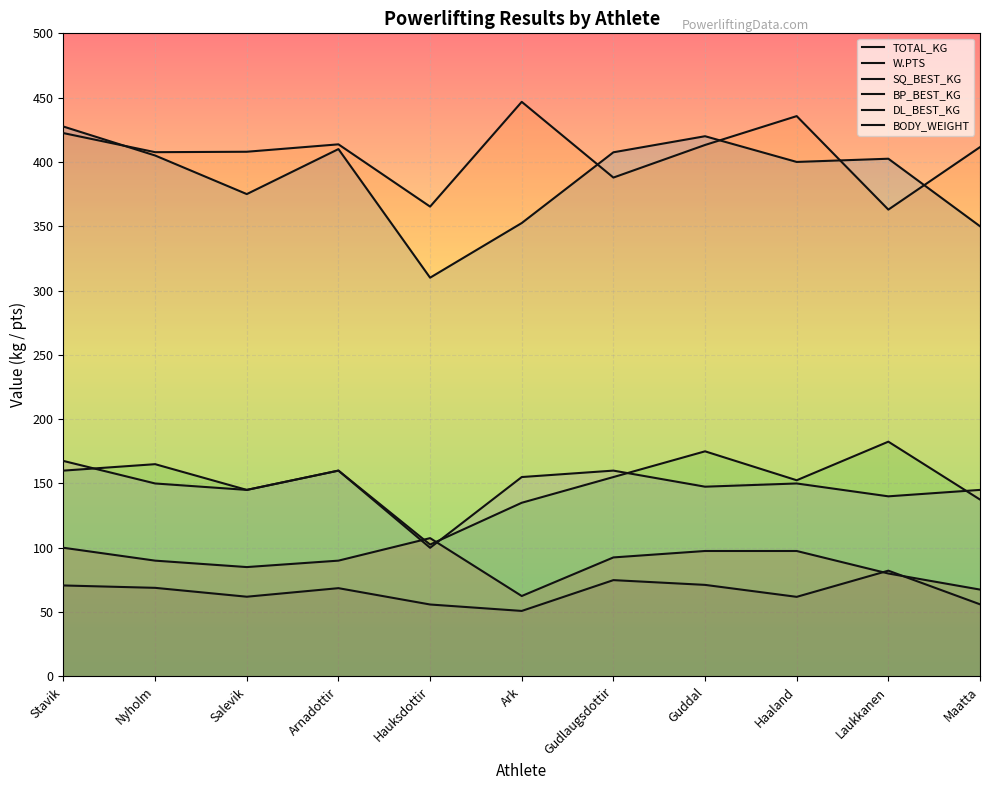

What is the difference between the maximum and minimum values in the BODY_WEIGHT series?

31.3